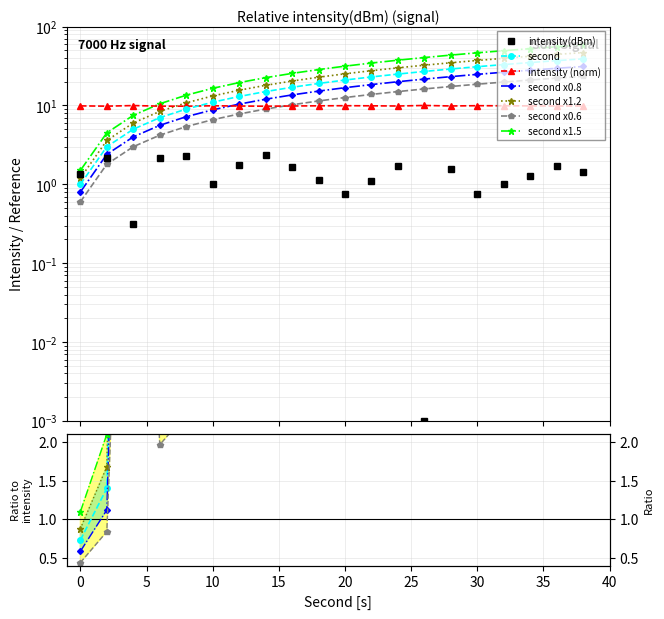

Where is the first local minimum for intensity(dBm)?

4